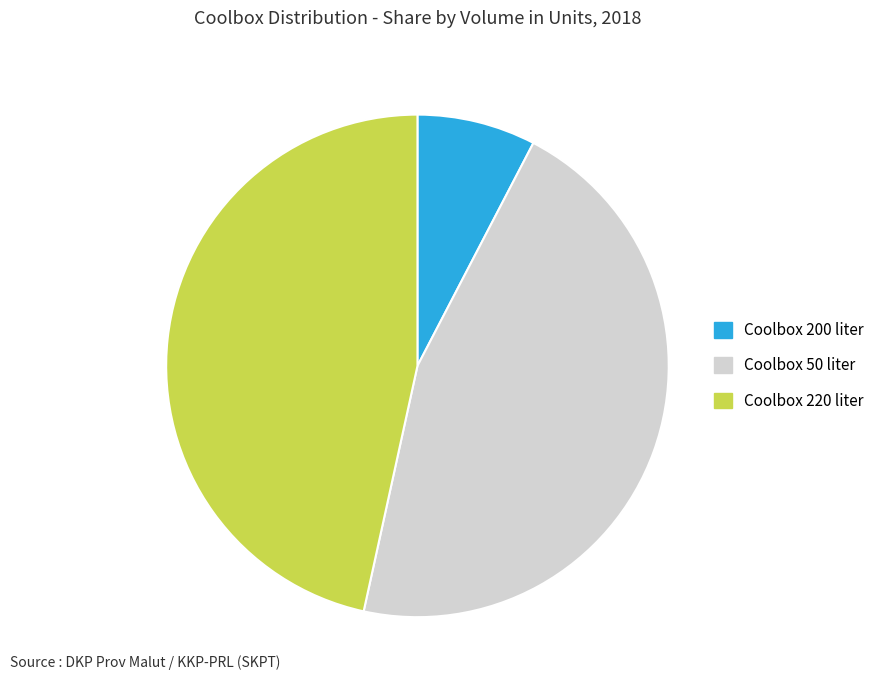

Do Coolbox 220 liter and Coolbox 200 liter together represent more than half of the pie?

Yes